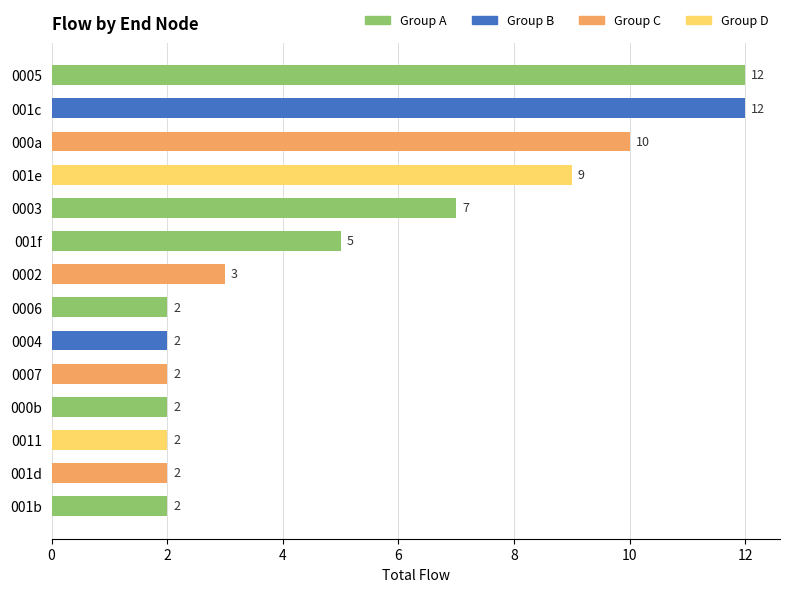

The value at 0005 is 12. True or false?

True